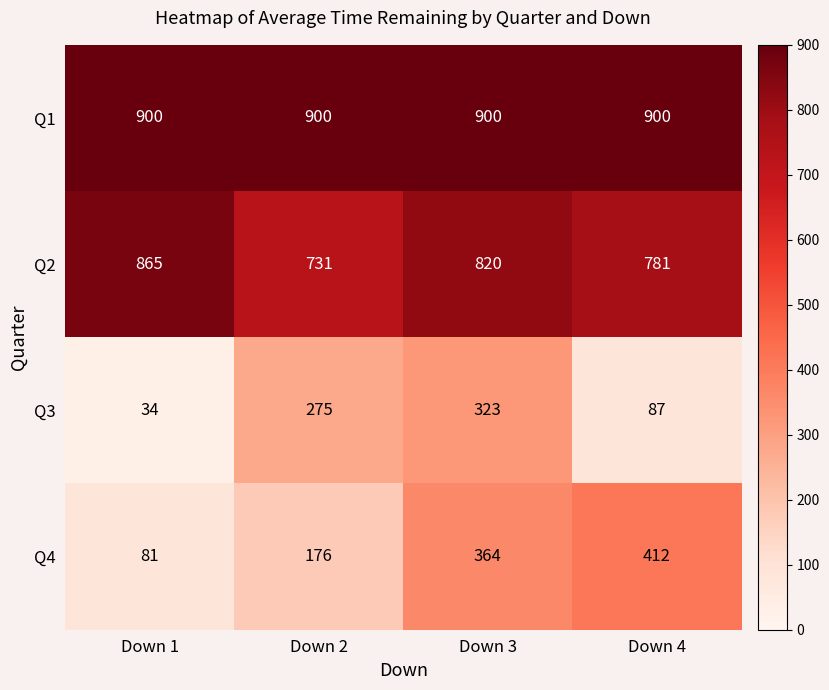

What is the total value across all series at Down 4?

2180